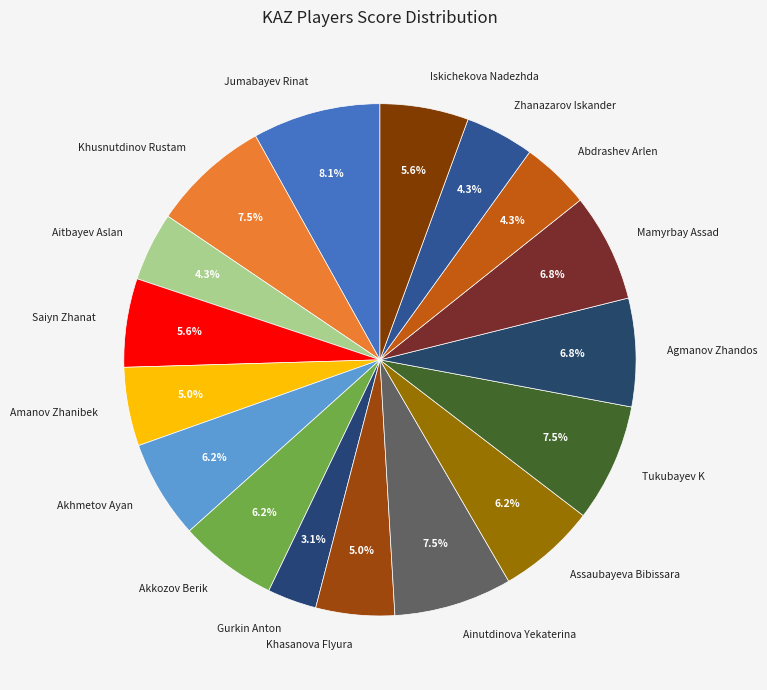

Between Tukubayev K and Saiyn Zhanat, which is larger?

Tukubayev K